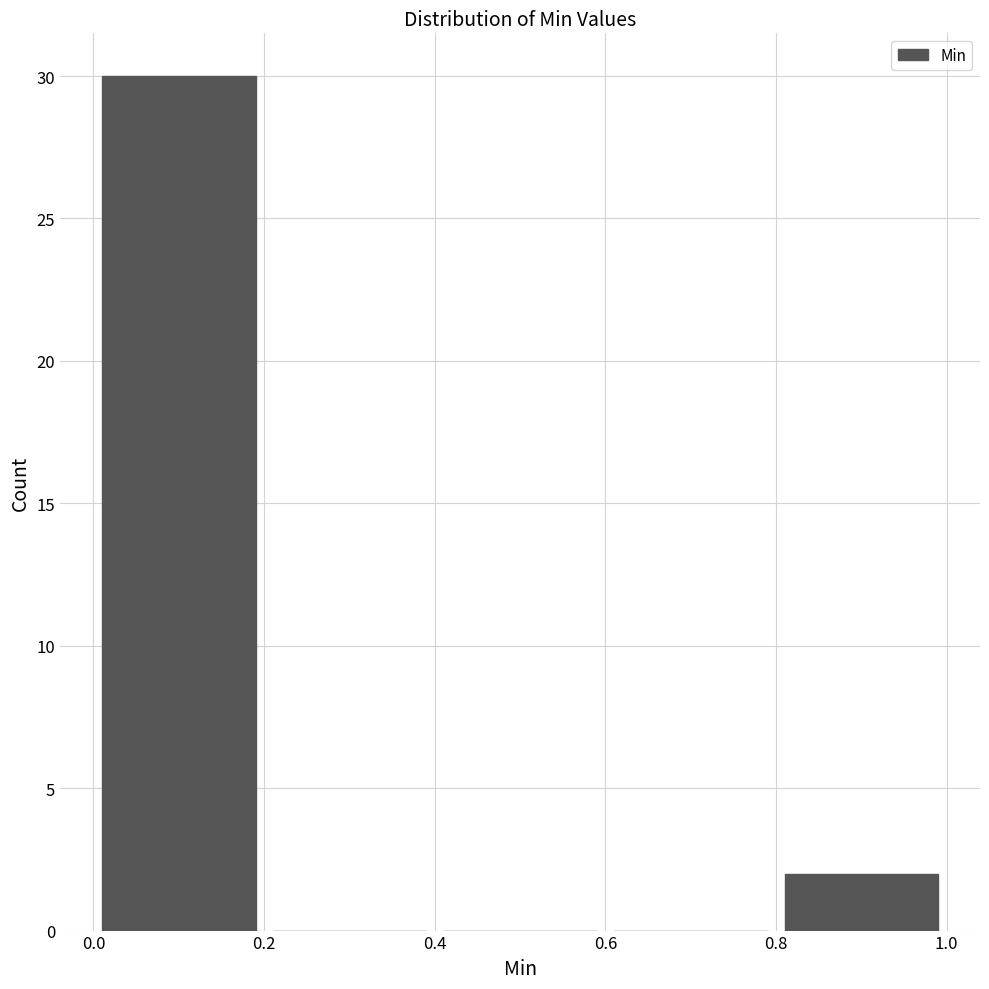

Reading left to right, list every bar in this chart as the range it spans on the x-axis followed by its height. The values are not printed on the chart, so give them approximately, as read against the axis.

0.0 to 0.2: 30
0.2 to 0.4: 0
0.4 to 0.6: 0
0.6 to 0.8: 0
0.8 to 1.0: 2